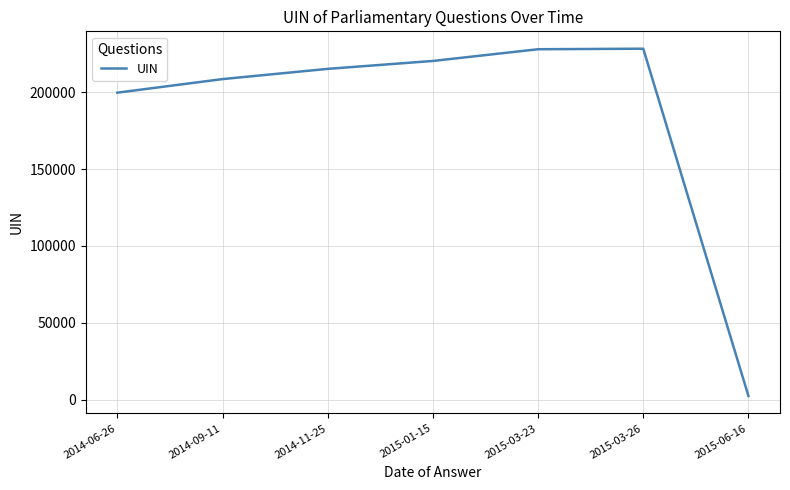

At which category does the chart reach its minimum across all series?

2015-06-16